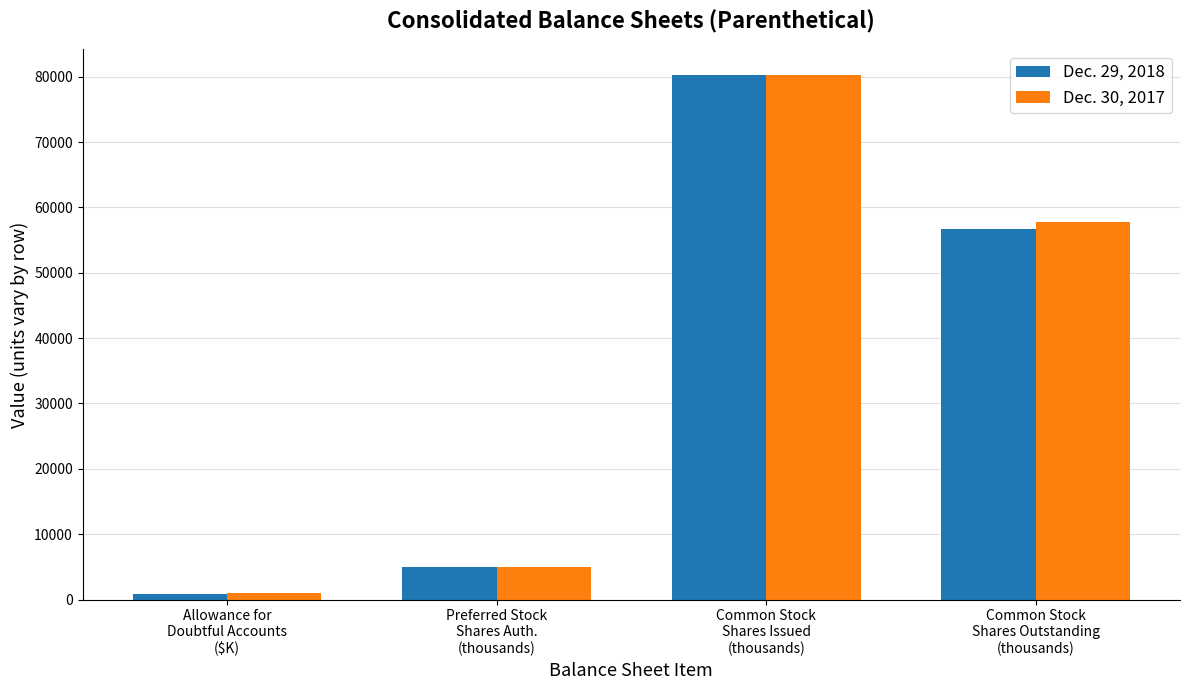

Reading right to left, list all the values displayed in this chart.

Dec. 29, 2018: Common Stock
Shares Outstanding
(thousands)=56703	Common Stock
Shares Issued
(thousands)=80183	Preferred Stock
Shares Auth.
(thousands)=5000	Allowance for
Doubtful Accounts
($K)=836
Dec. 30, 2017: Common Stock
Shares Outstanding
(thousands)=57810	Common Stock
Shares Issued
(thousands)=80183	Preferred Stock
Shares Auth.
(thousands)=5000	Allowance for
Doubtful Accounts
($K)=980